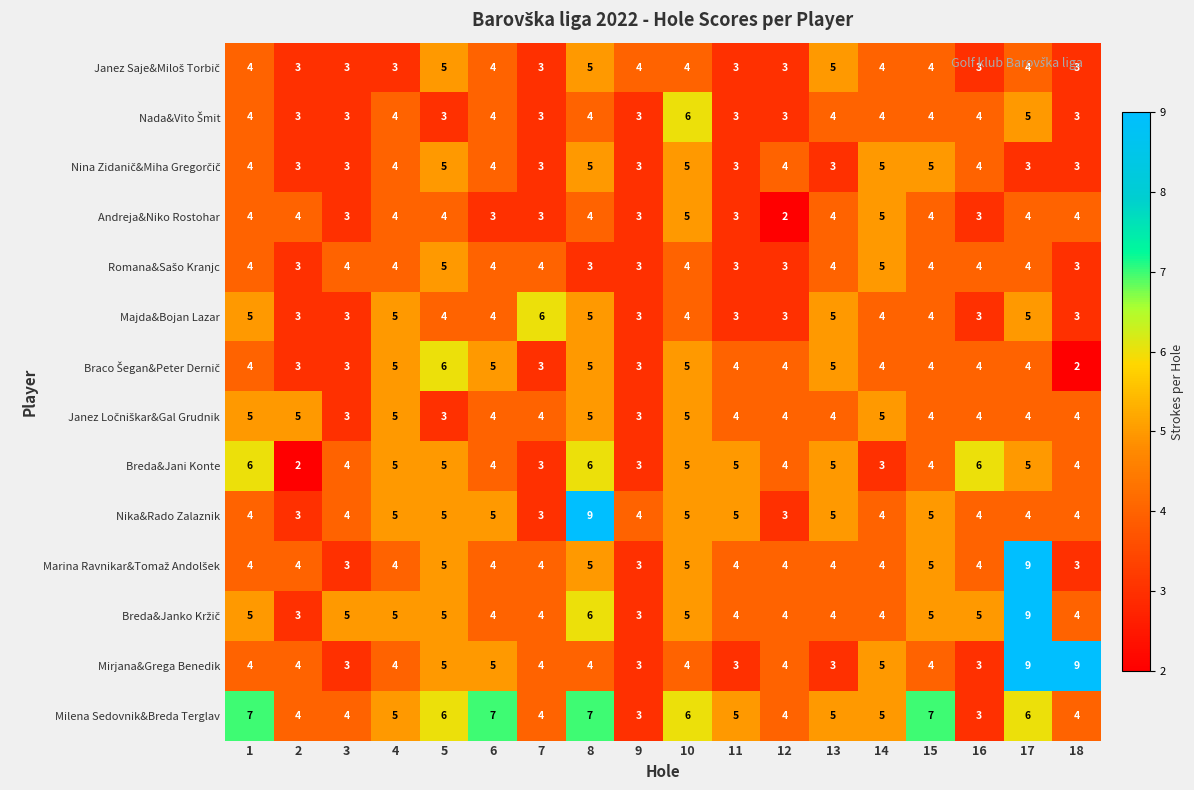

What is the sum of the Milena Sedovnik&Breda Terglav values at 6 and 3?

11